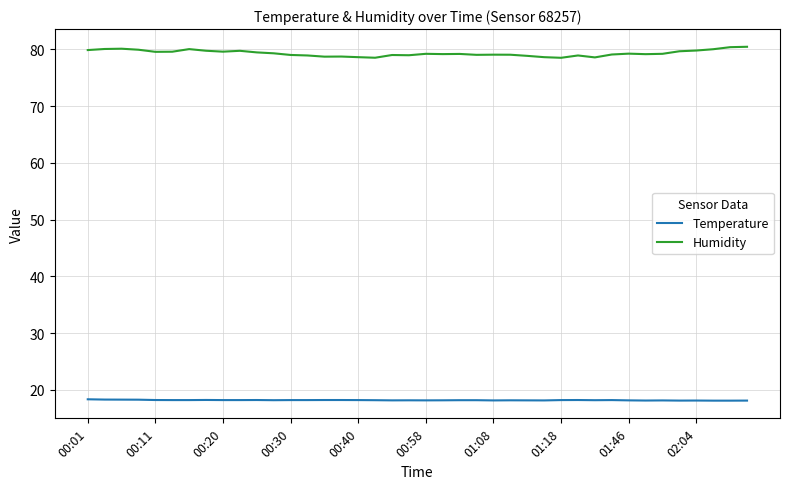

Which series has the largest total across all categories?

Humidity